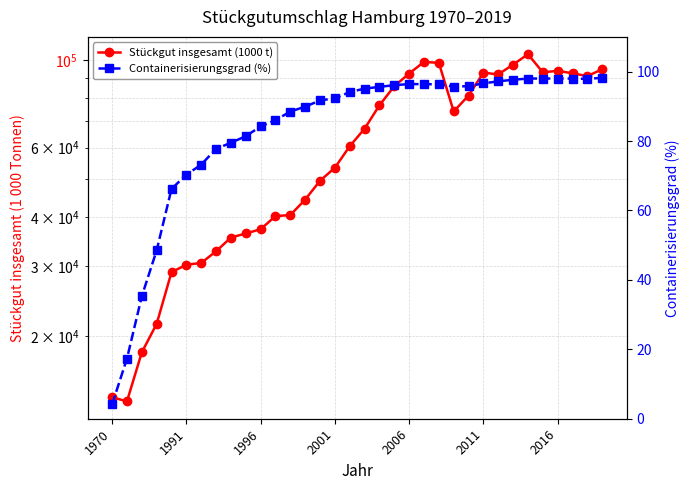

How many series are shown in this chart?

2